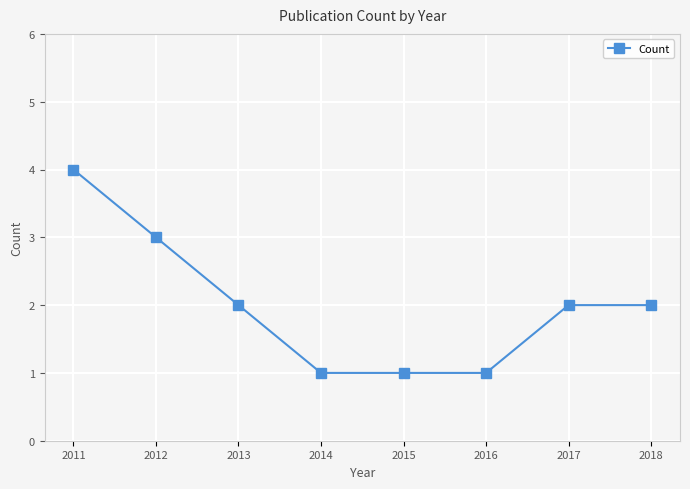

What is the change in value from 2011 to 2014?

-3